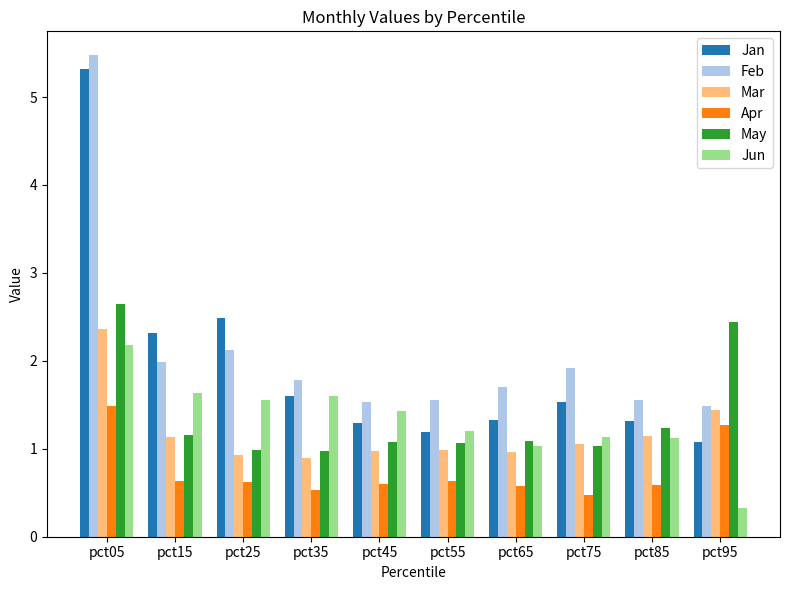

At which category is the sum across all series the highest?

pct05